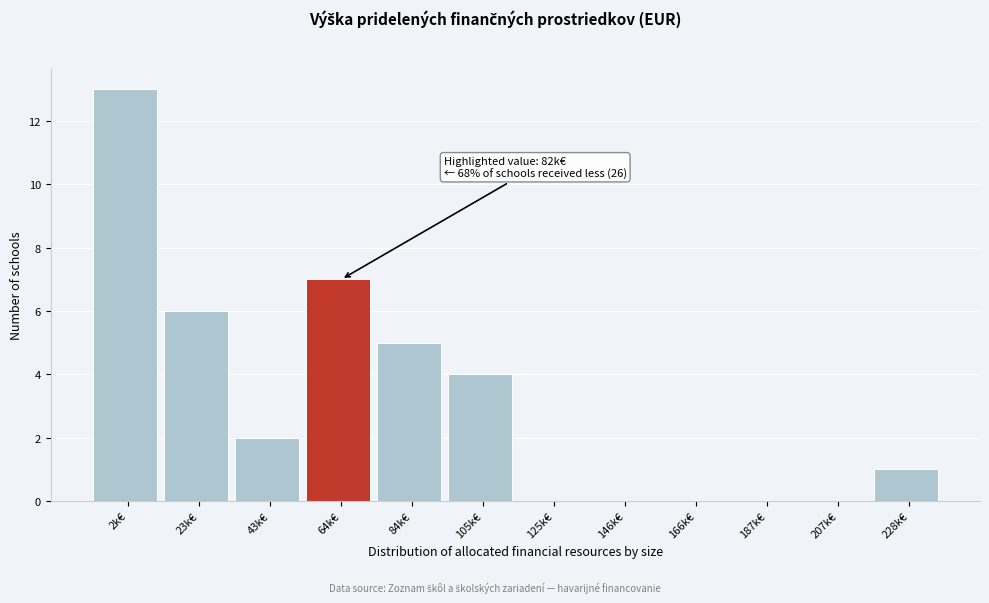

Reading left to right, extract all data points from this chart.

2k€=13	23k€=6	43k€=2	64k€=7	84k€=5	105k€=4	125k€=0	146k€=0	166k€=0	187k€=0	207k€=0	228k€=1